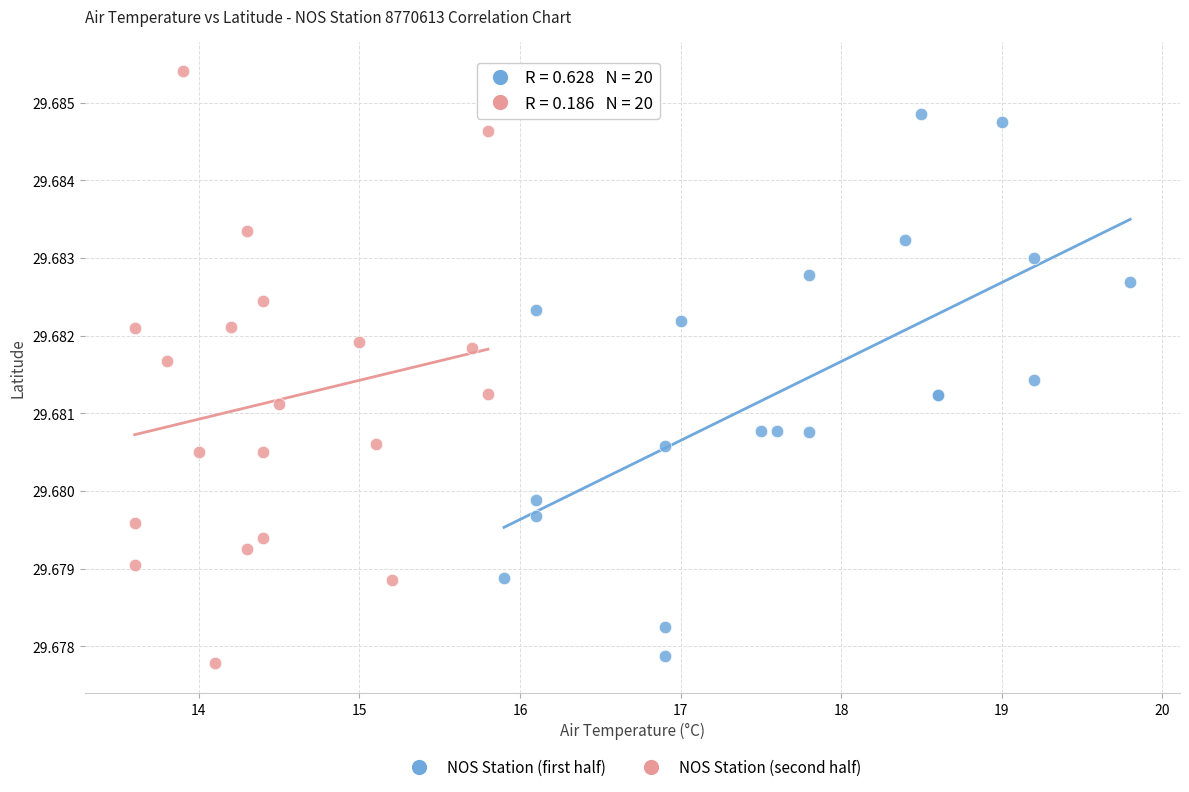

Which series reaches the minimum Y coordinate?

NOS Station (second half)